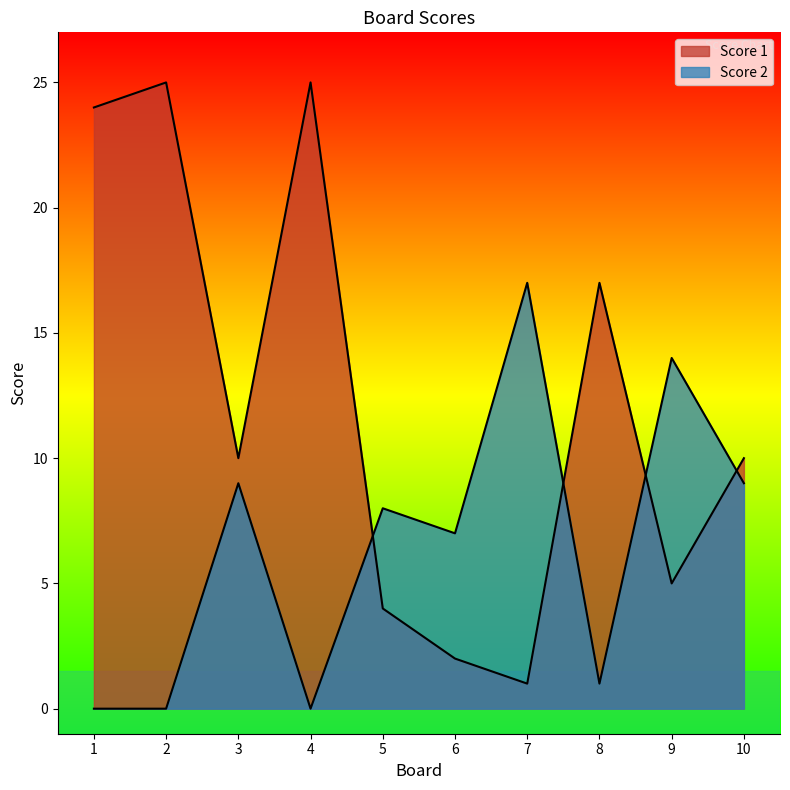

List the series in order of their overall mean, highest first.

Score 1, Score 2